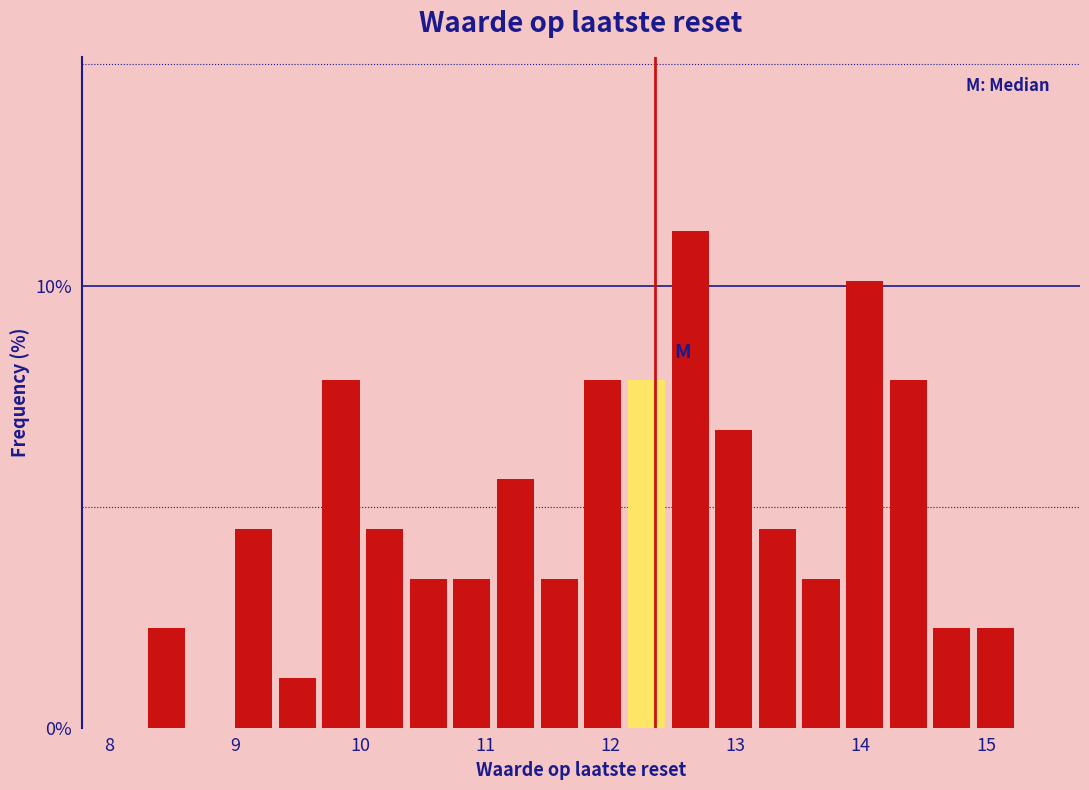

Read against the x-axis, roughly where is the centre of the tallest bar?

12.6